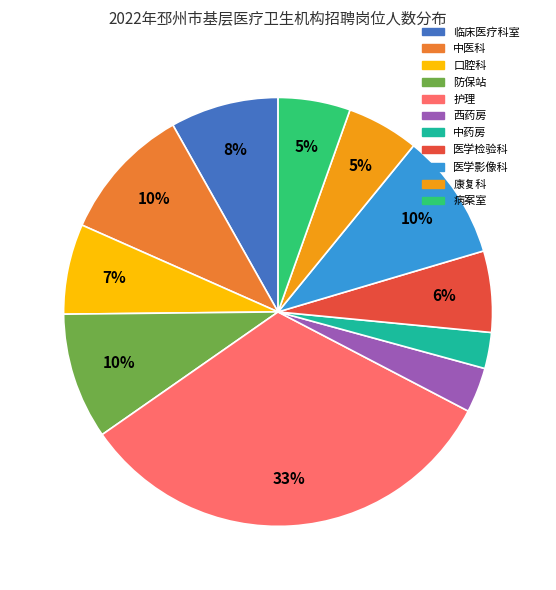

How many slices are in this pie chart?

11